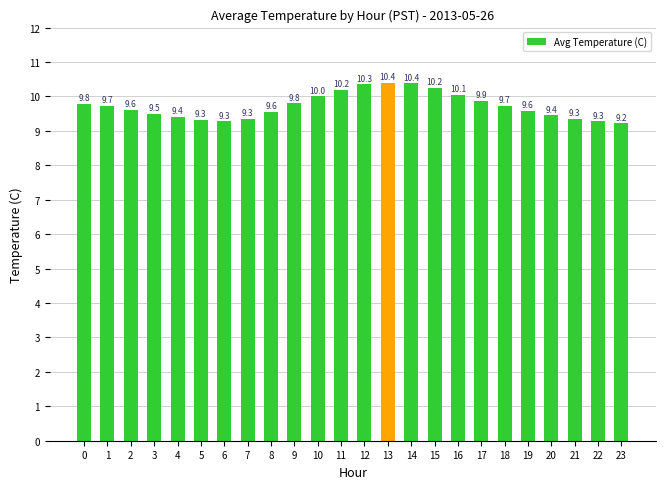

What is the value of the 1st bar from the left?

9.8